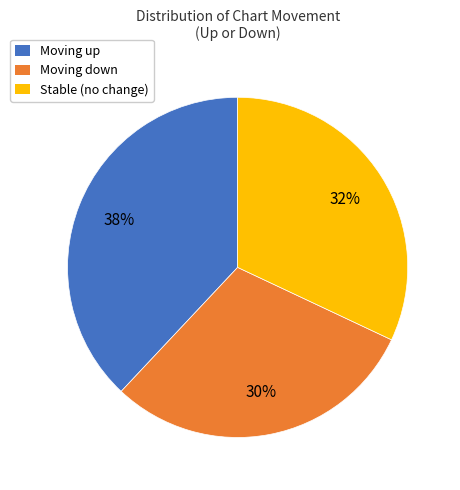

To the nearest percent, what is the average slice percentage?

33%